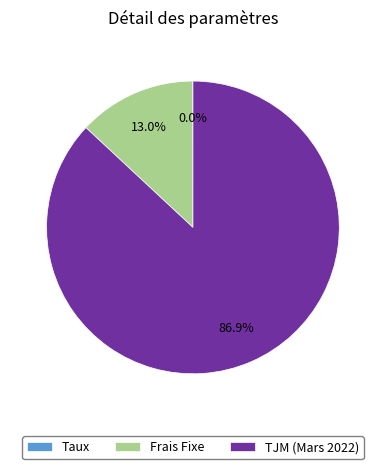

Which category has the biggest portion of the pie?

TJM (Mars 2022)